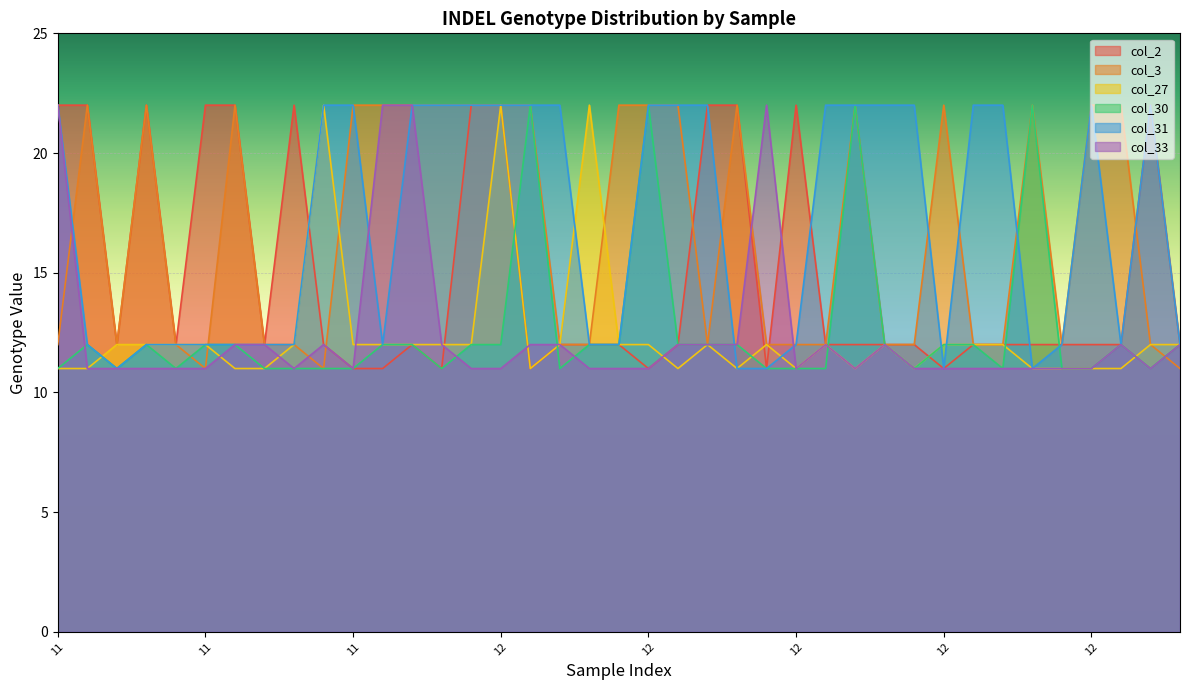

Which series has the largest total across all categories?

col_31